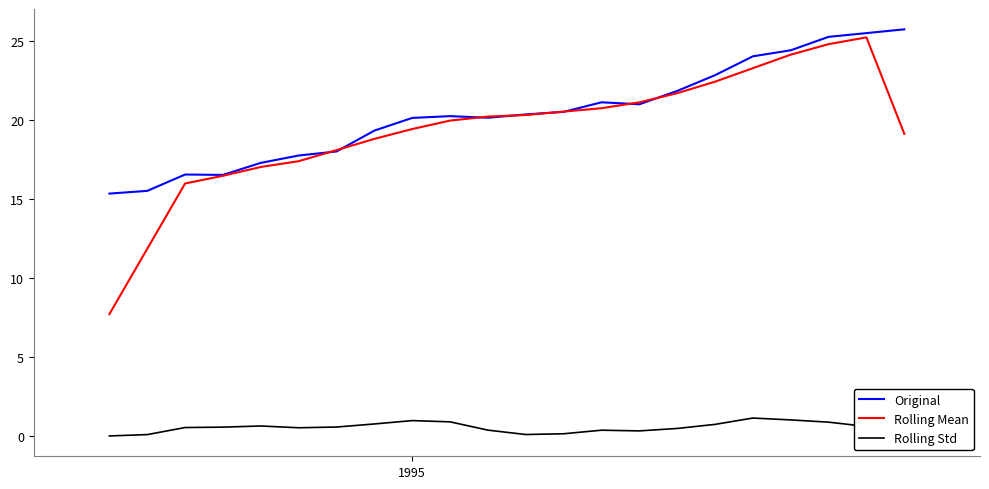

Which series has the widest spread of values?

Rolling Mean